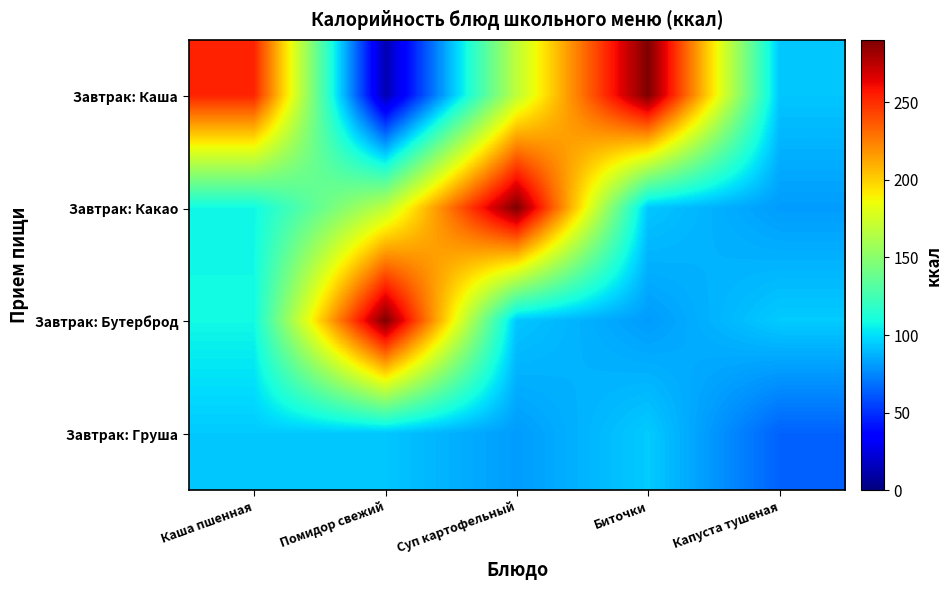

At which category does the chart reach its minimum across all series?

Помидор свежий